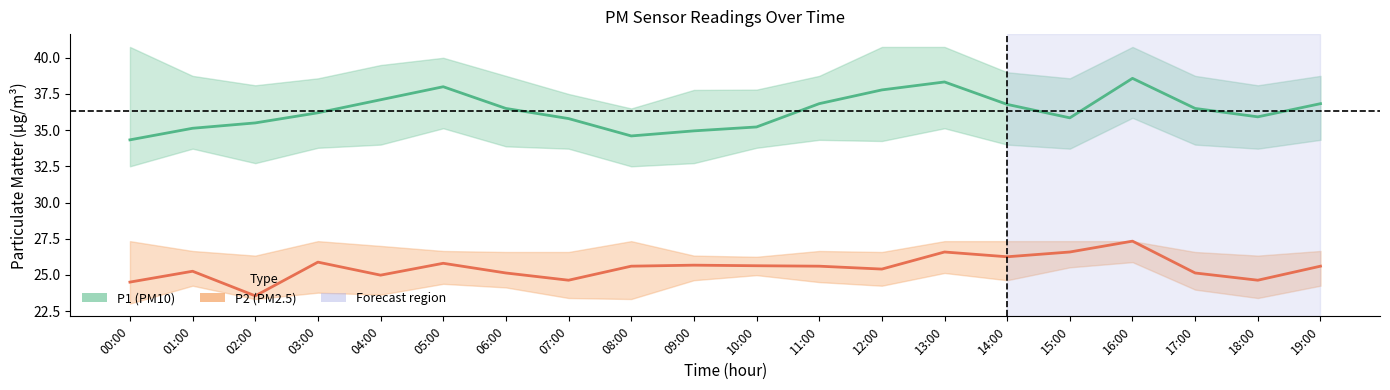

Which has a higher value, 06:00 or 18:00?

06:00